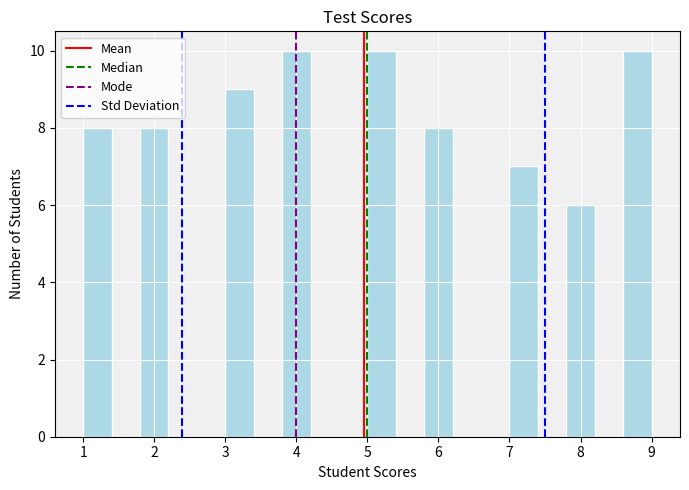

Reading left to right, transcribe this chart: for each bar, give the range it covers on the x-axis and its height. The values are not printed on the chart, so give them approximately, as read against the axis.

1.0 to 1.4: 8
1.4 to 1.8: 0
1.8 to 2.2: 8
2.2 to 2.6: 0
2.6 to 3.0: 0
3.0 to 3.4: 9
3.4 to 3.8: 0
3.8 to 4.2: 10
4.2 to 4.6: 0
4.6 to 5.0: 0
5.0 to 5.4: 10
5.4 to 5.8: 0
5.8 to 6.2: 8
6.2 to 6.6: 0
6.6 to 7.0: 0
7.0 to 7.4: 7
7.4 to 7.8: 0
7.8 to 8.2: 6
8.2 to 8.6: 0
8.6 to 9.0: 10